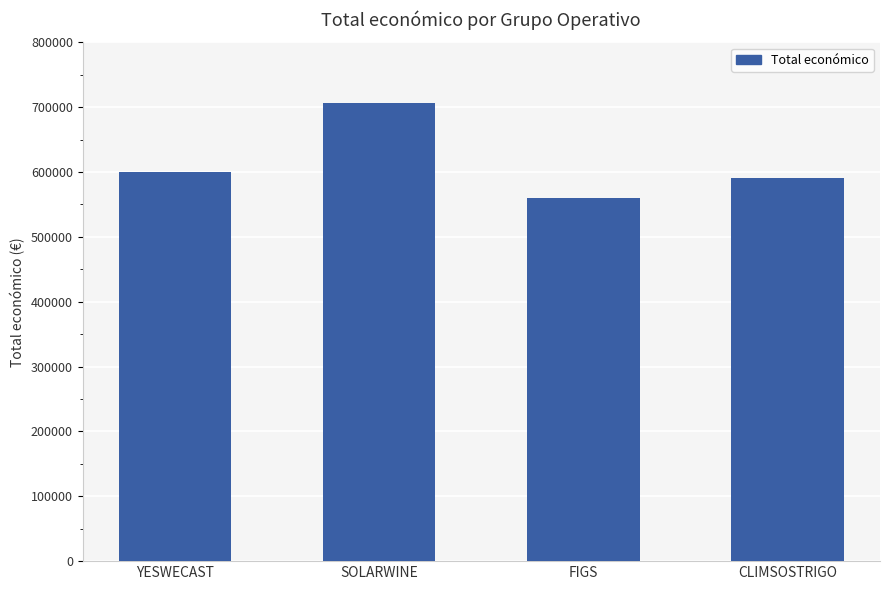

What is the label of the 3rd bar from the left?

FIGS